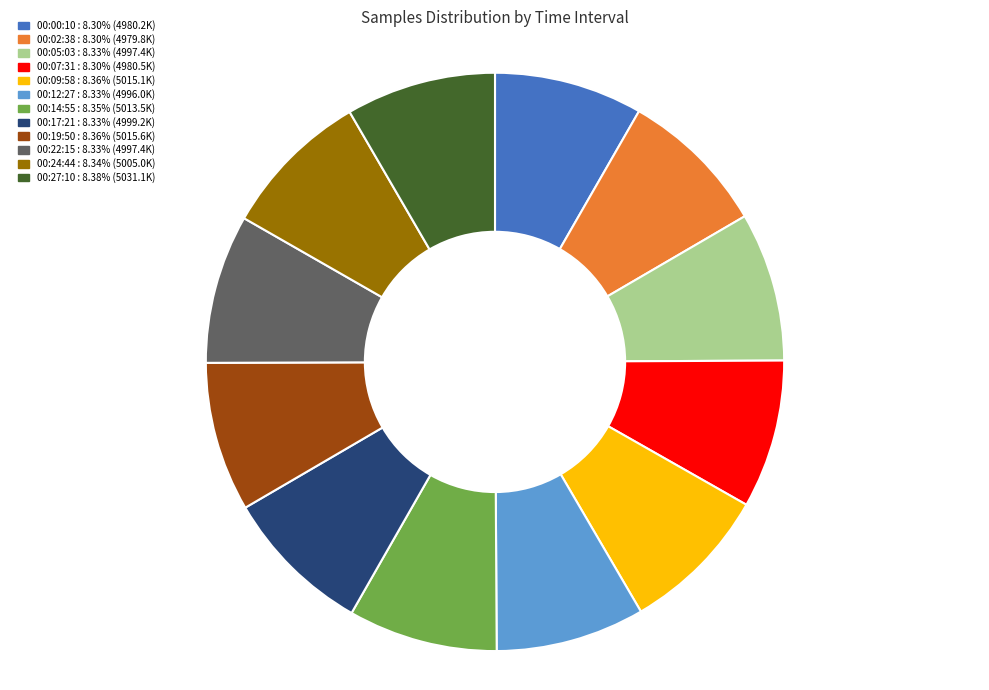

How many slices are in this pie chart?

12